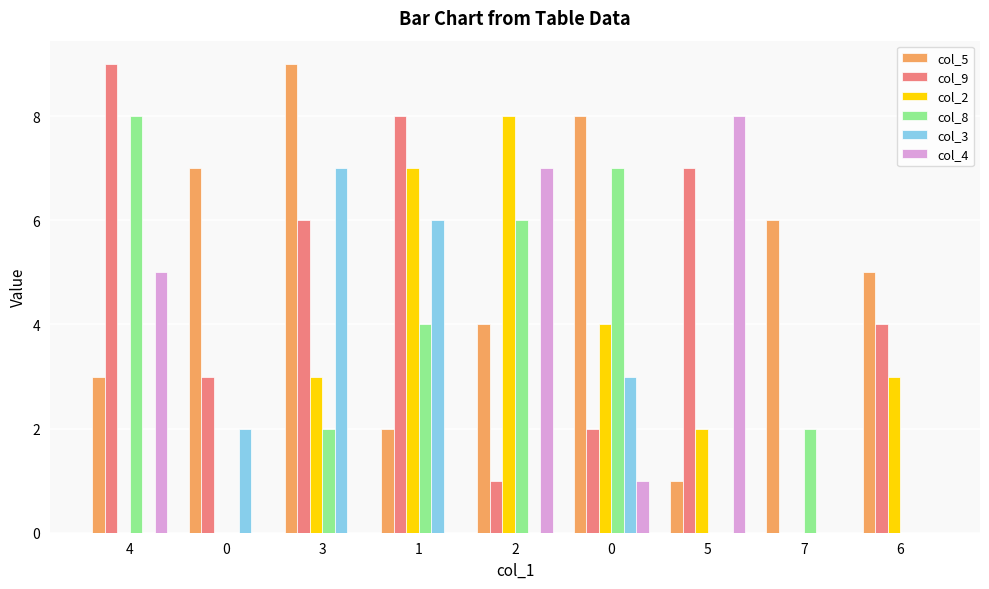

Count the number of data series in this chart.

6